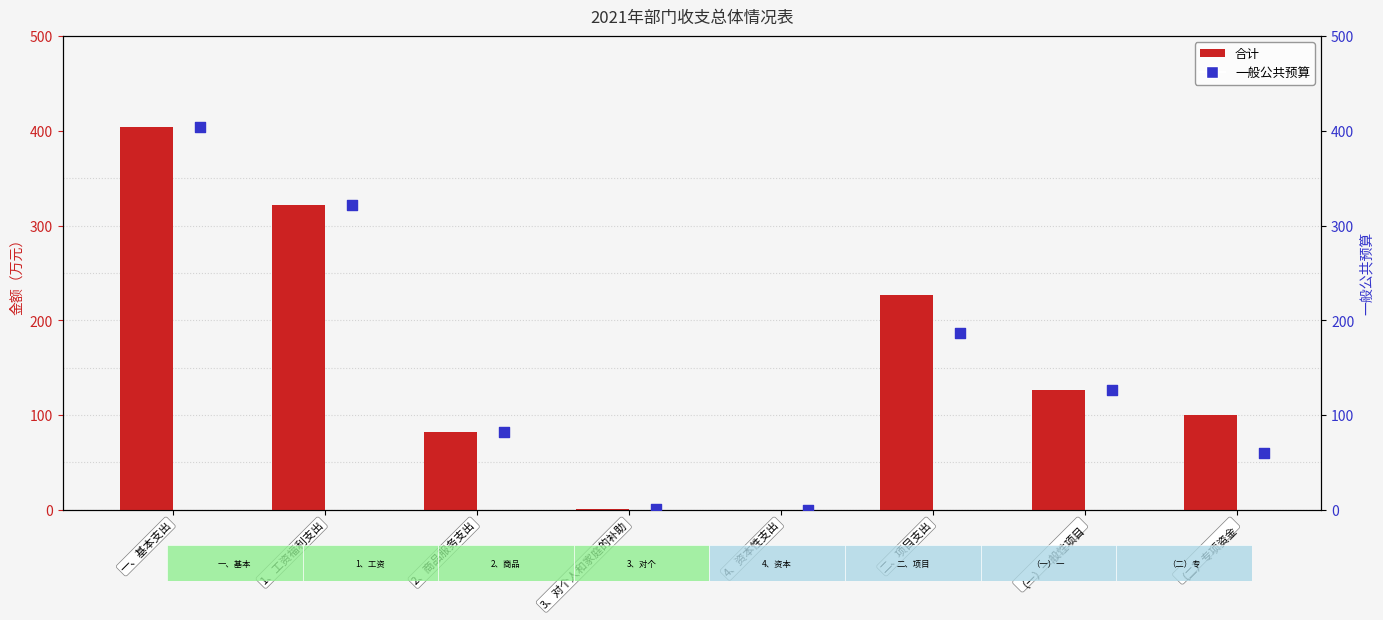

At which category is the sum across all series the highest?

一、基本支出